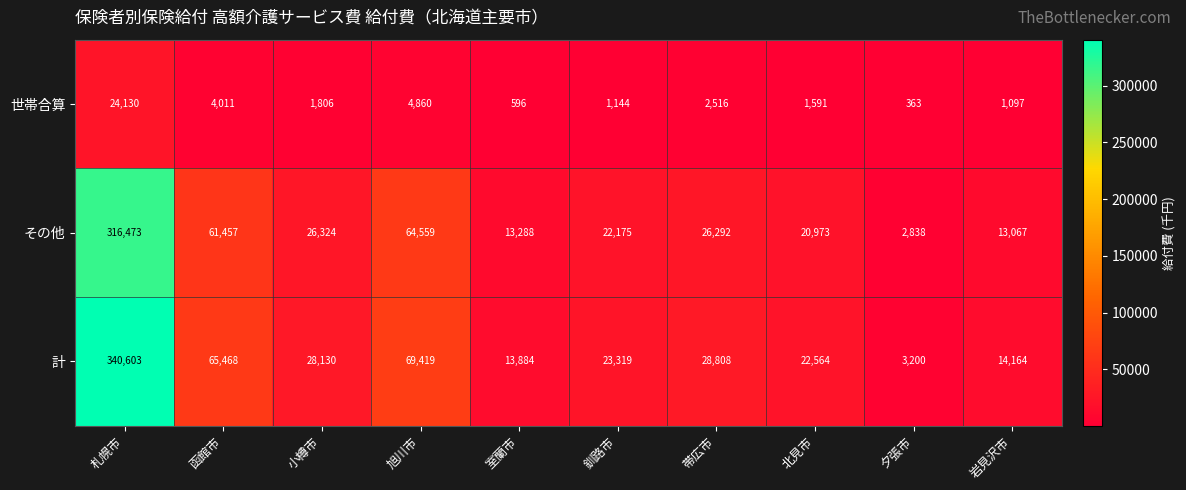

Reading right to left, transcribe all the data shown in this chart.

世帯合算: 岩見沢市=1097	夕張市=363	北見市=1591	帯広市=2516	釧路市=1144	室蘭市=596	旭川市=4860	小樽市=1806	函館市=4011	札幌市=24130
その他: 岩見沢市=13067	夕張市=2838	北見市=20973	帯広市=26292	釧路市=22175	室蘭市=13288	旭川市=64559	小樽市=26324	函館市=61457	札幌市=316473
計: 岩見沢市=14164	夕張市=3200	北見市=22564	帯広市=28808	釧路市=23319	室蘭市=13884	旭川市=69419	小樽市=28130	函館市=65468	札幌市=340603